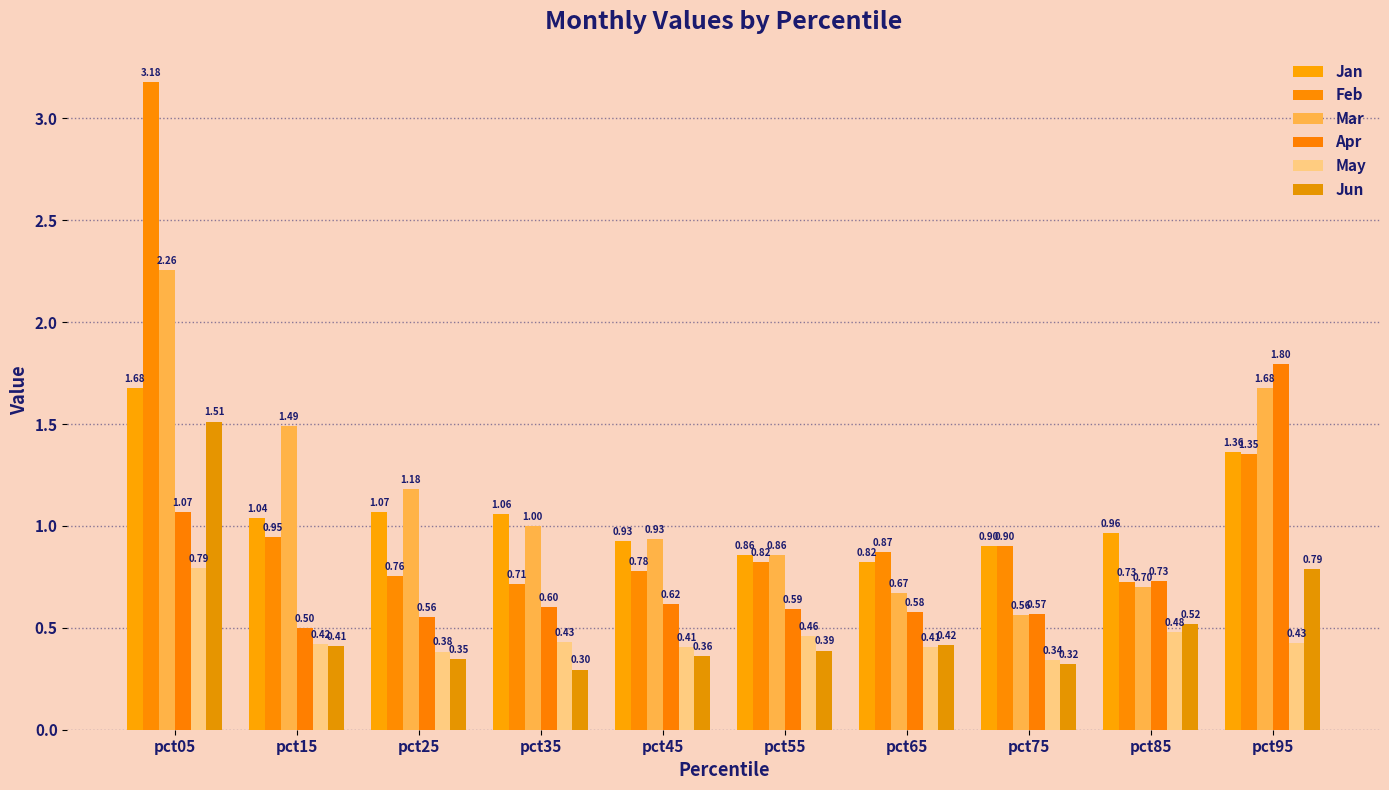

What is the difference between the maximum and minimum values in the Jan series?

0.9